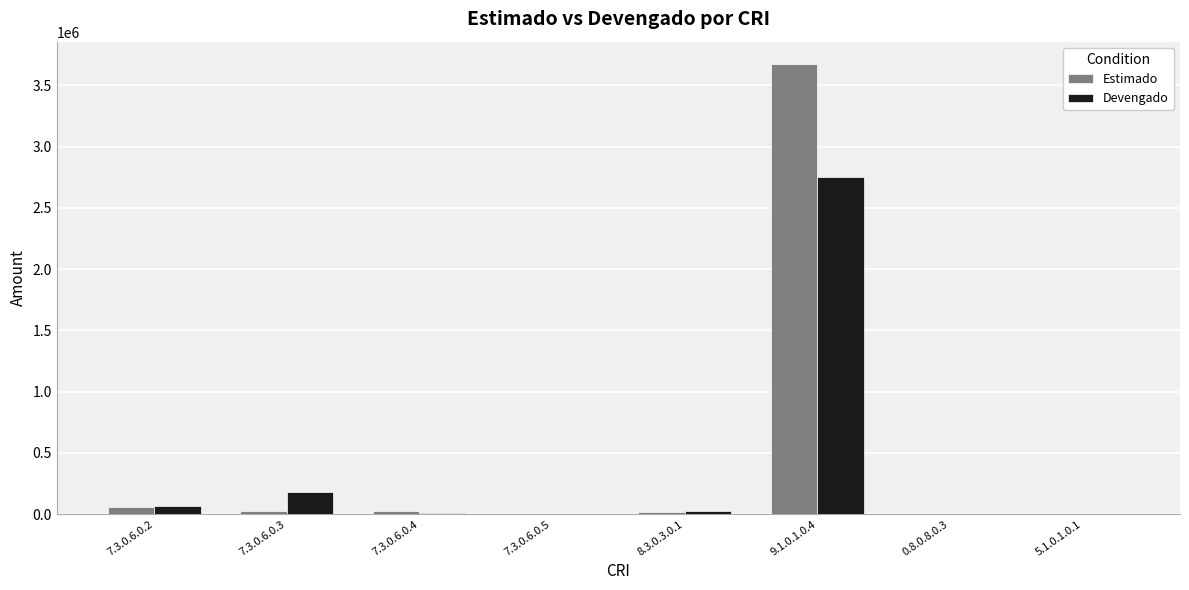

What is the sum of all Estimado values?

3813729.4